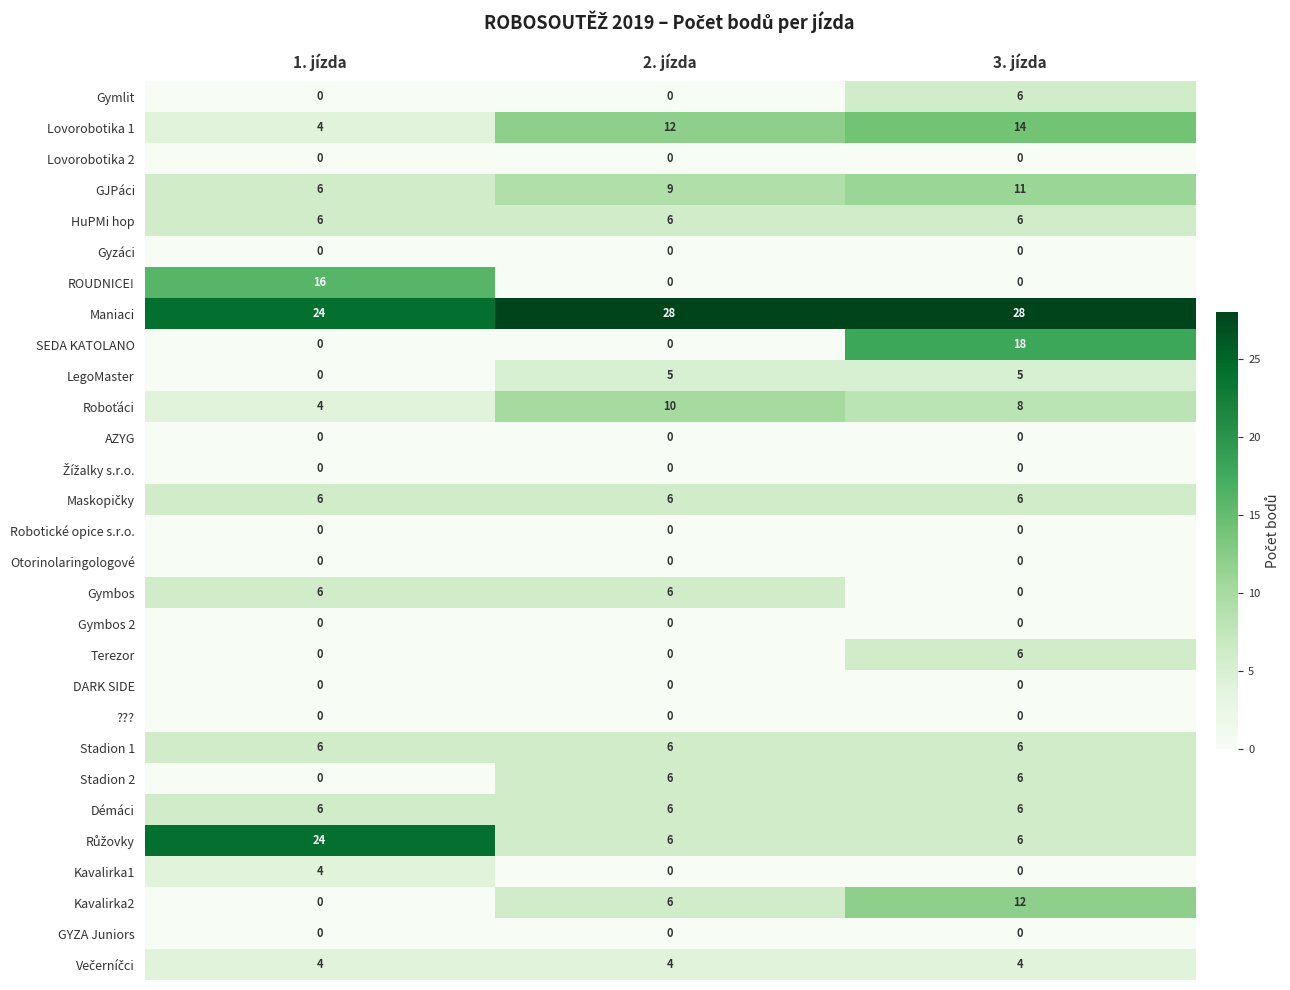

Which series changed the most between 2. jízda and 3. jízda?

SEDA KATOLANO